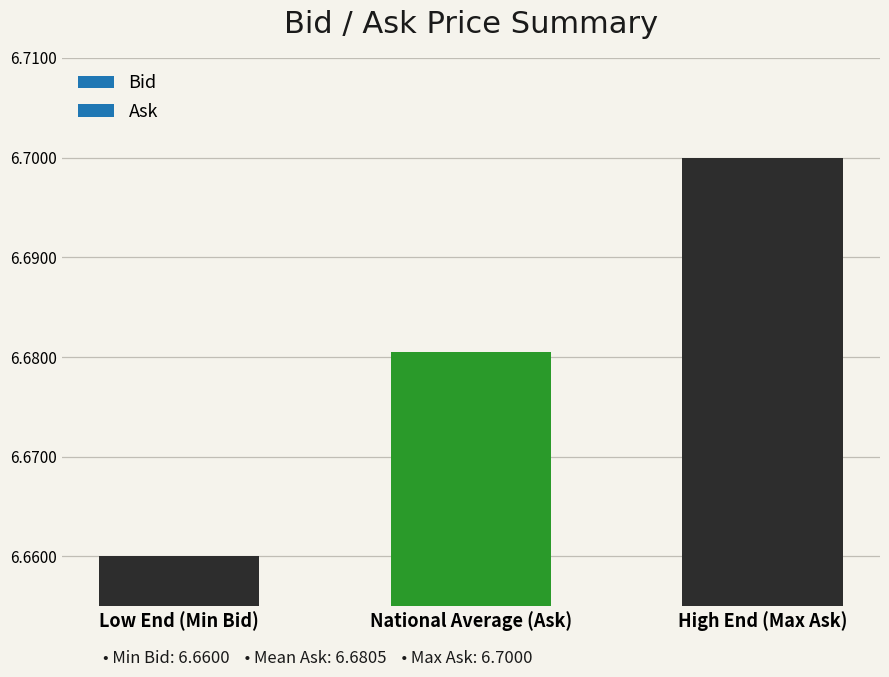

Count the number of categories in the chart.

3